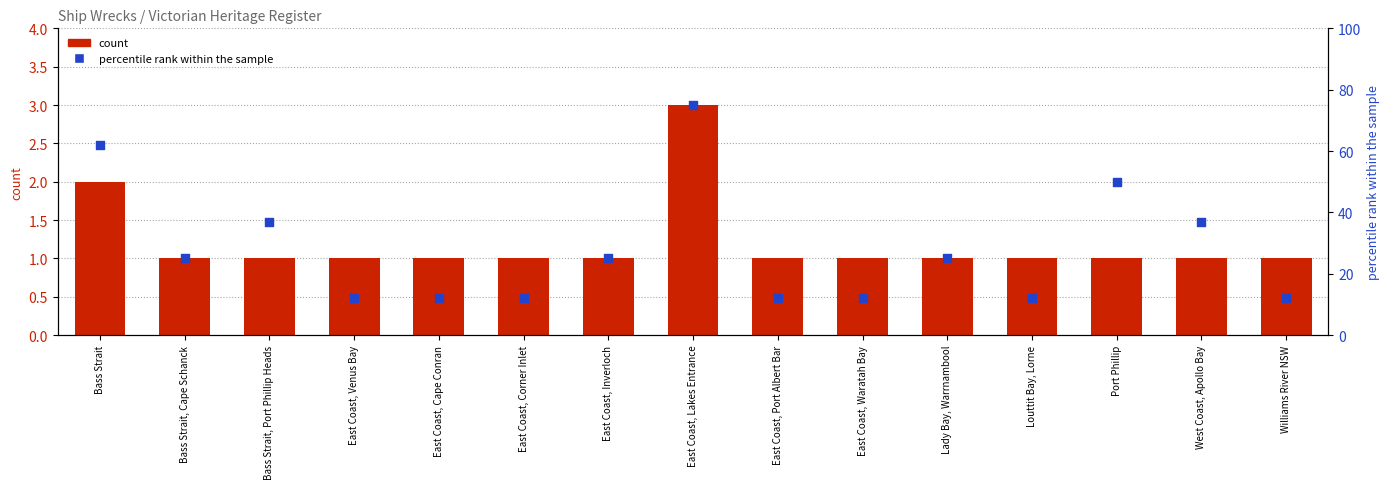

Is the value of percentile rank within the sample at Williams River NSW greater than the value of count at East Coast, Corner Inlet?

Yes